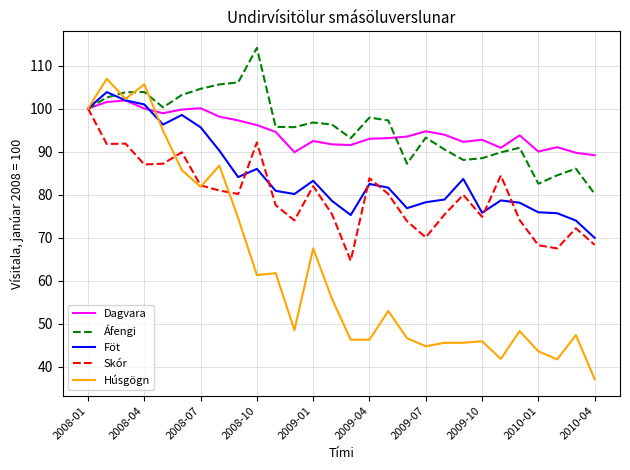

Which series has the largest range (max minus min)?

Húsgögn